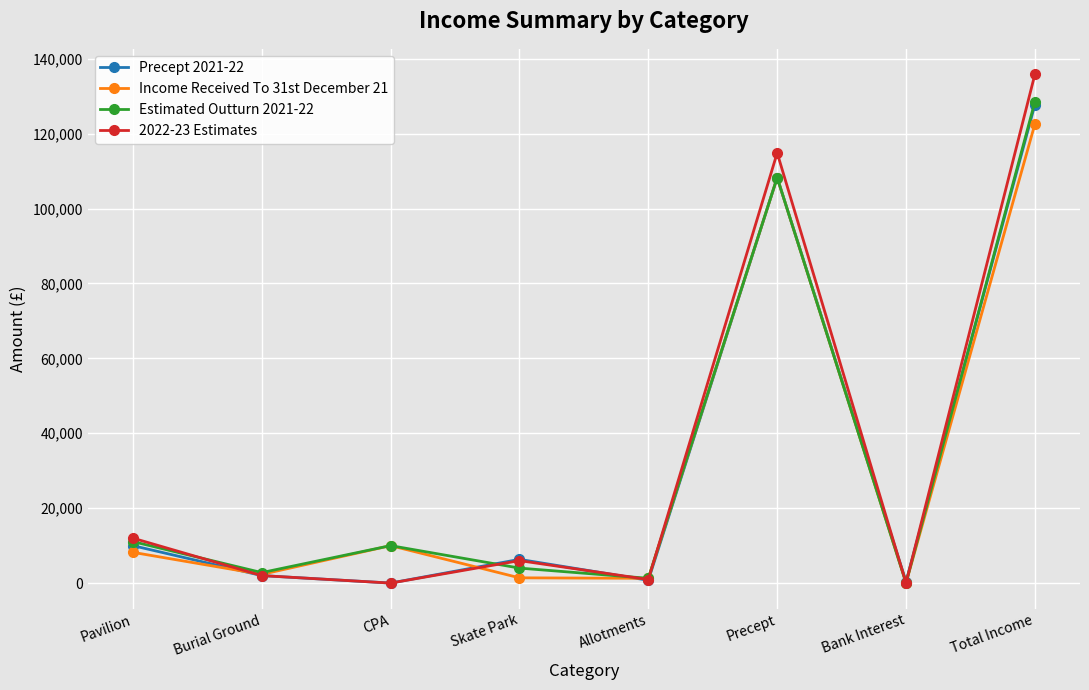

At which category does the chart reach its peak across all series?

Total Income